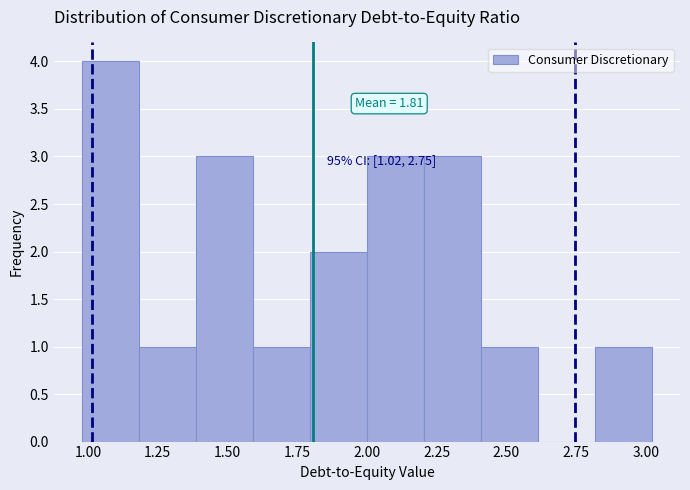

Over which range of the x-axis is the bar tallest?

1.0 to 1.2